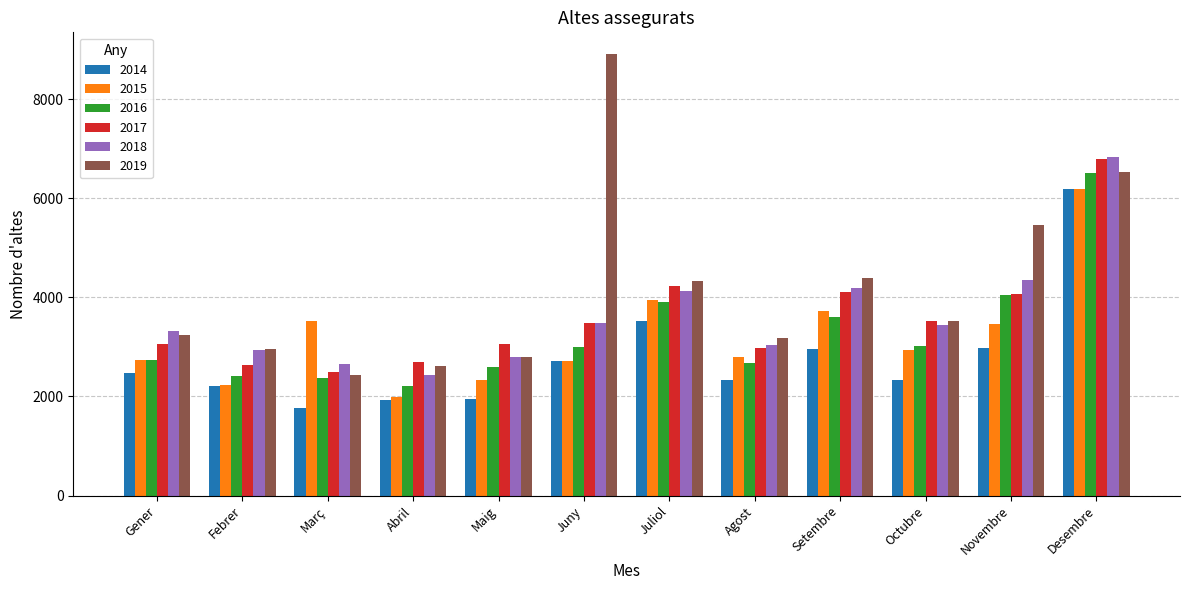

At which category is the sum across all series the highest?

Desembre